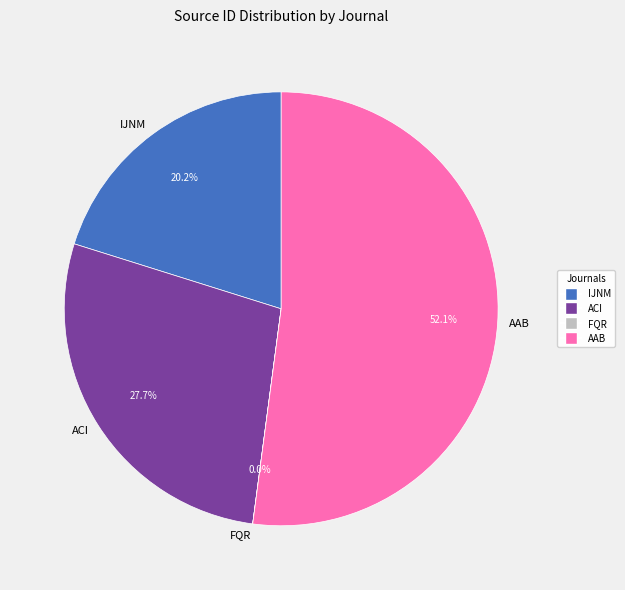

Which category has the biggest portion of the pie?

AAB